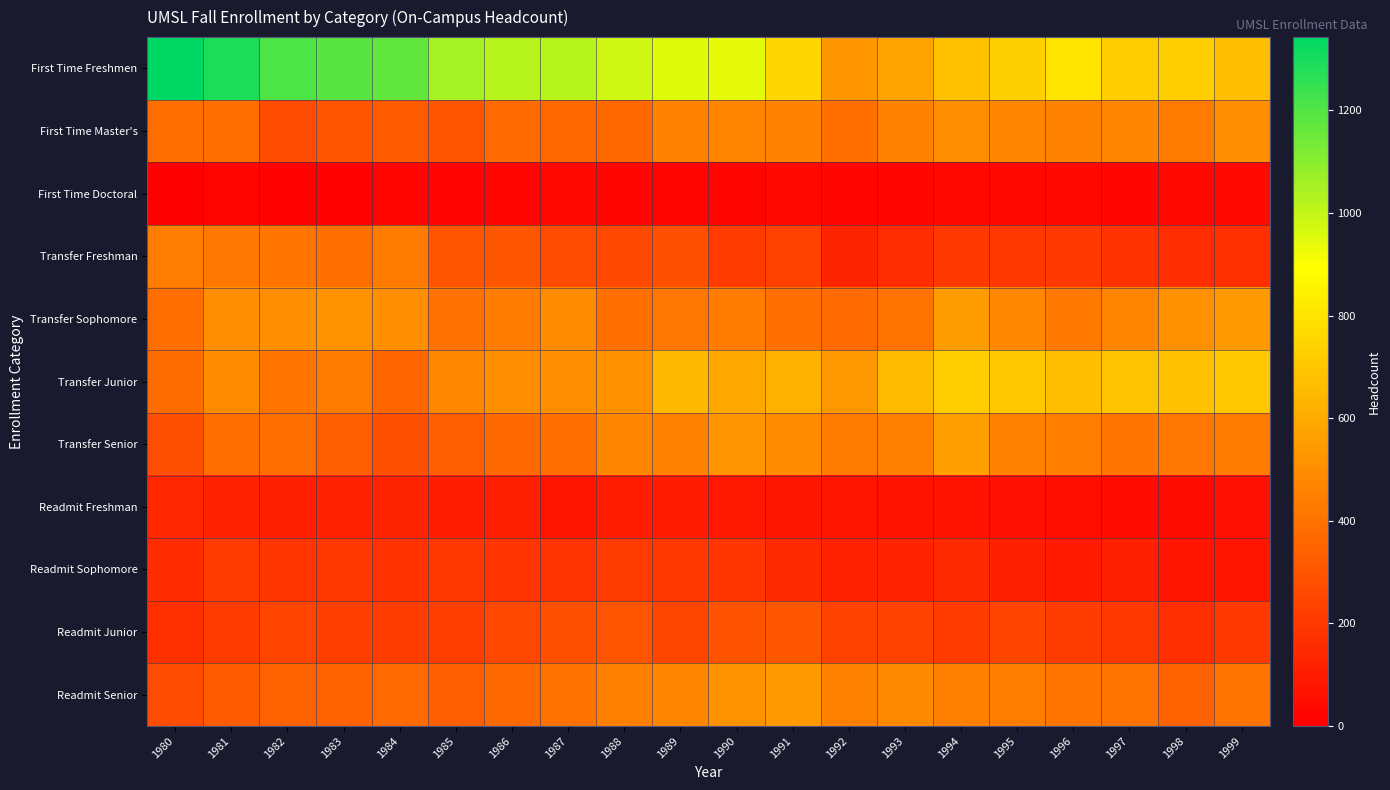

What is the maximum value shown in the chart?

1343